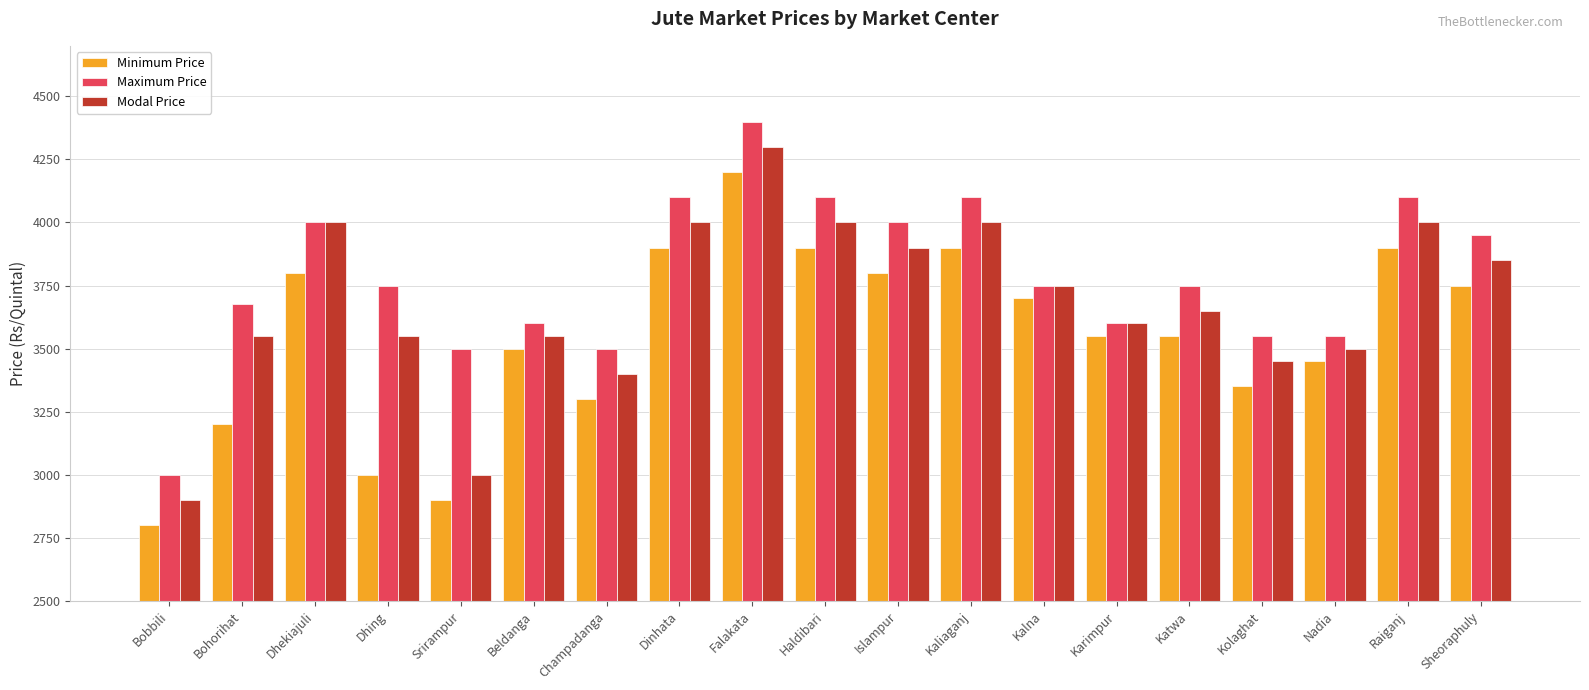

The Maximum Price series shows 5525 at Dinhata. True or false?

False